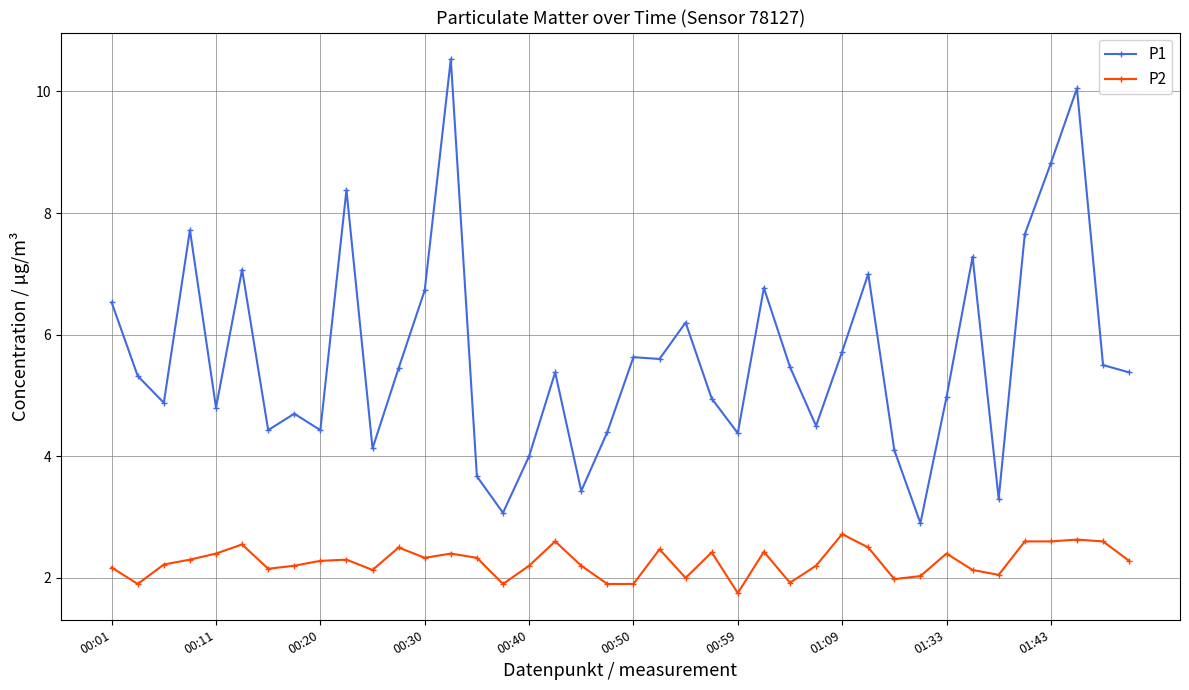

True or false: P1 and P2 cross at least once.

False